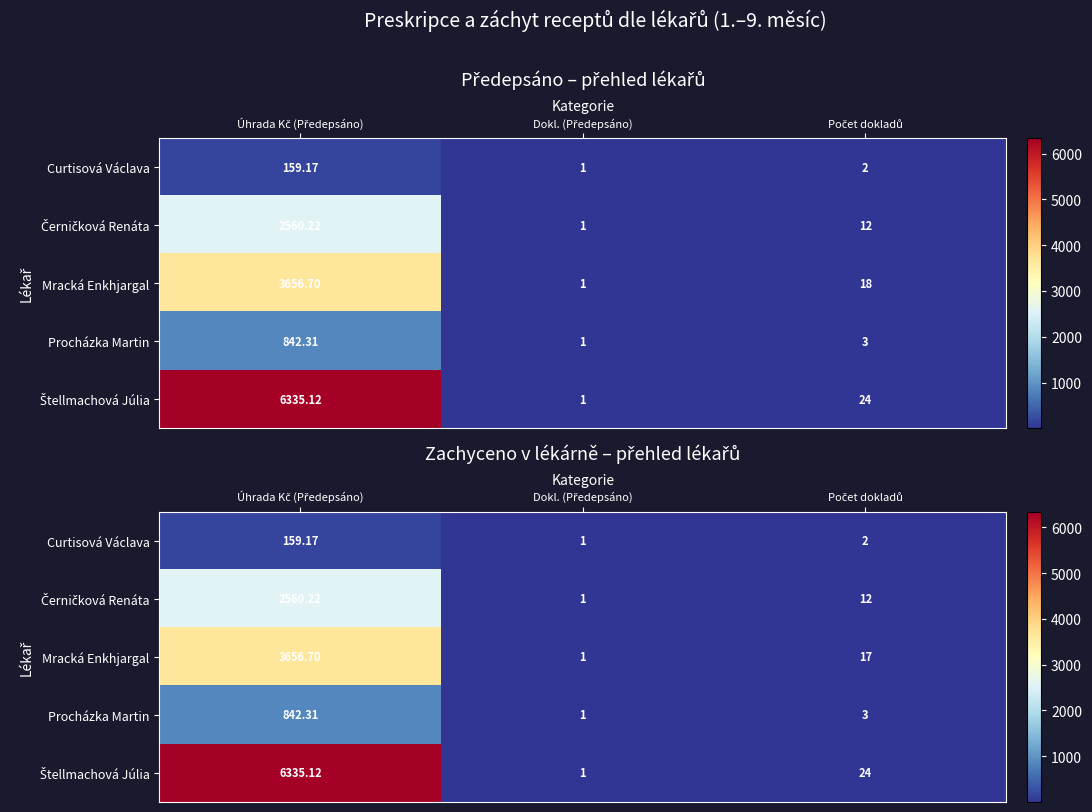

Rank the series by their maximum value, from highest to lowest.

Štellmachová Júlia, Mracká Enkhjargal, Černičková Renáta, Procházka Martin, Curtisová Václava